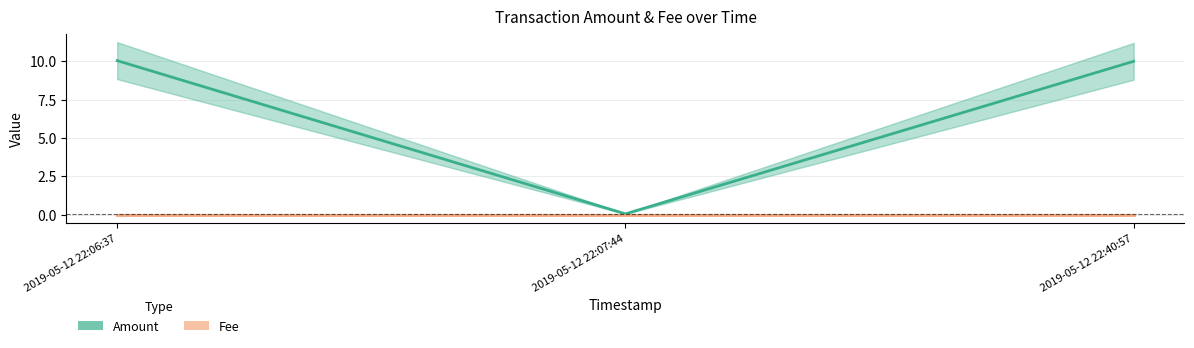

What are all the series names shown in the legend?

Amount, Fee